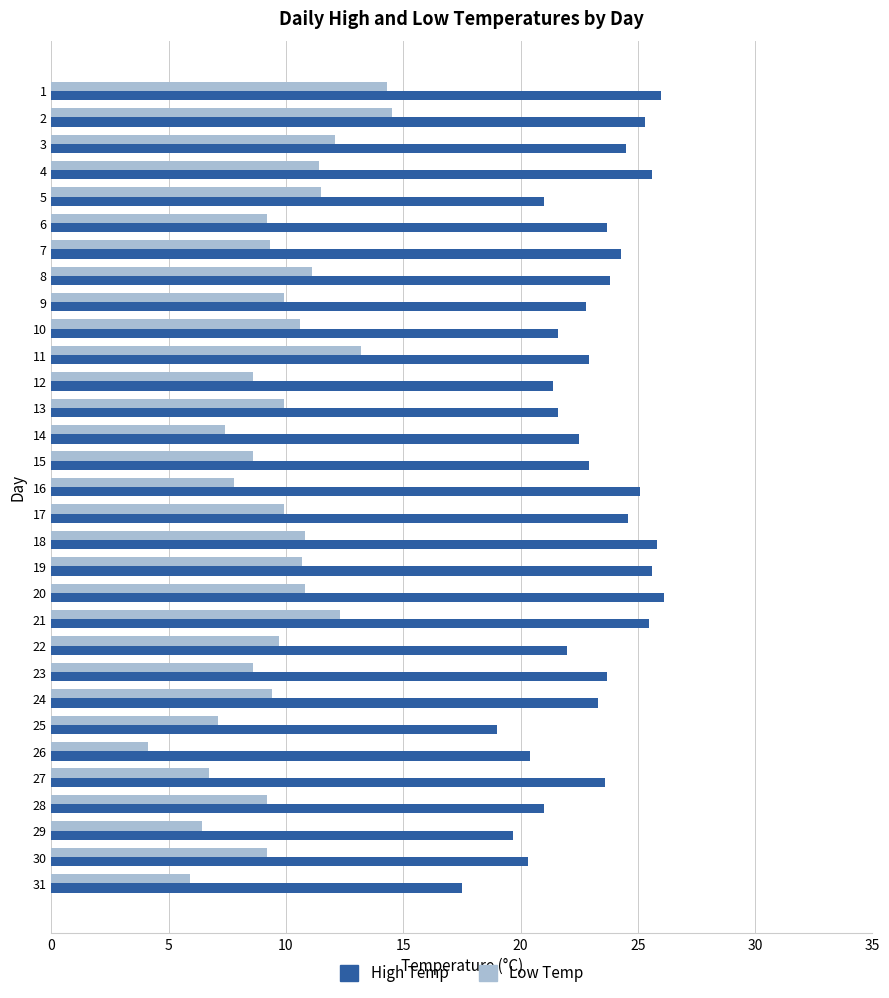

What is the difference between the maximum and minimum values in the Low Temp series?

10.4